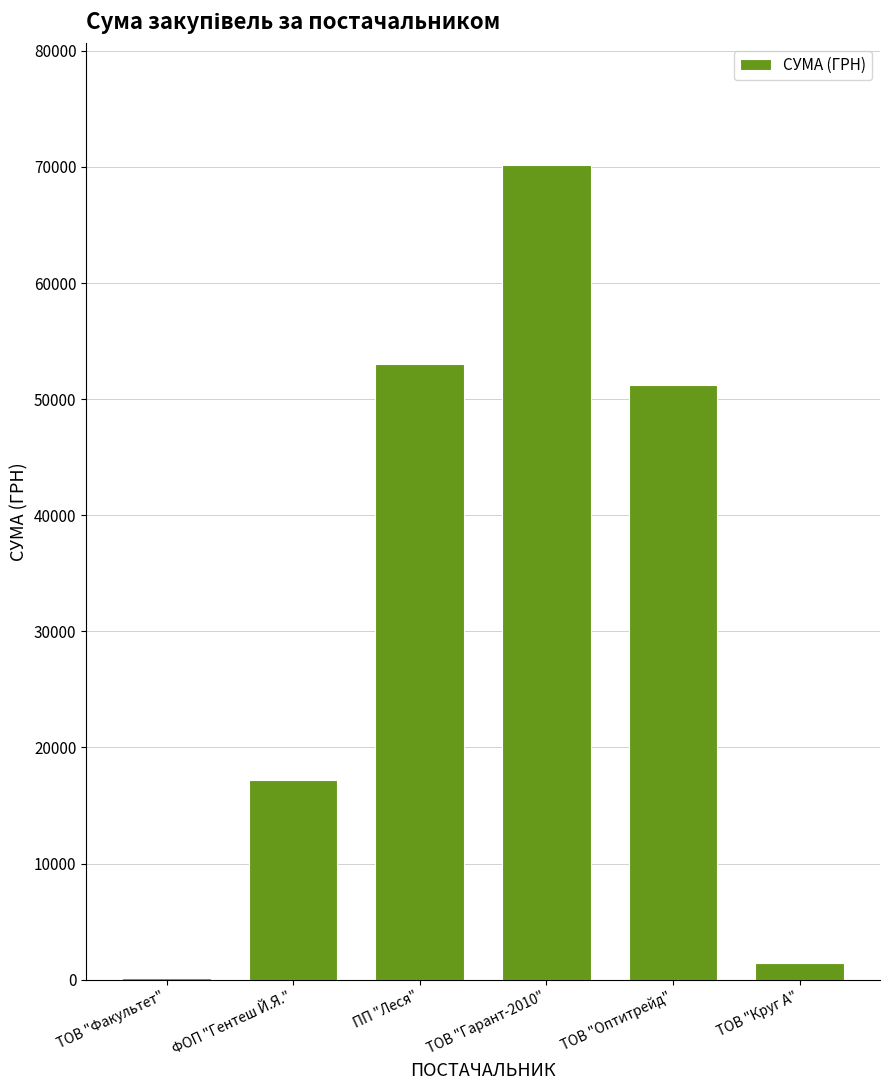

What is the change in value from ТОВ "Гарант-2010" to ТОВ "Оптитрейд"?

-18945.2